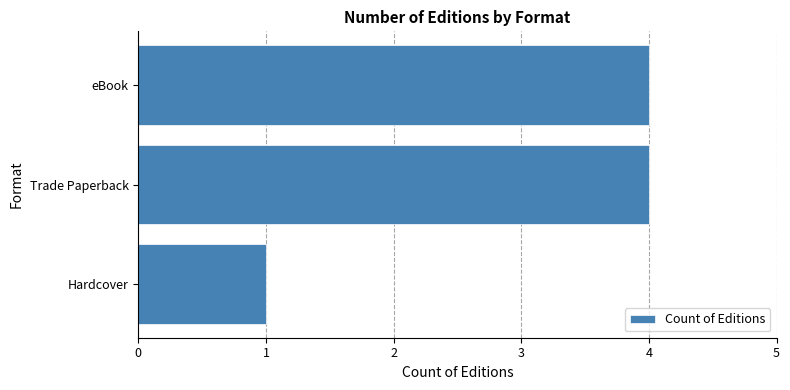

What is the difference between the values at Hardcover and eBook?

3